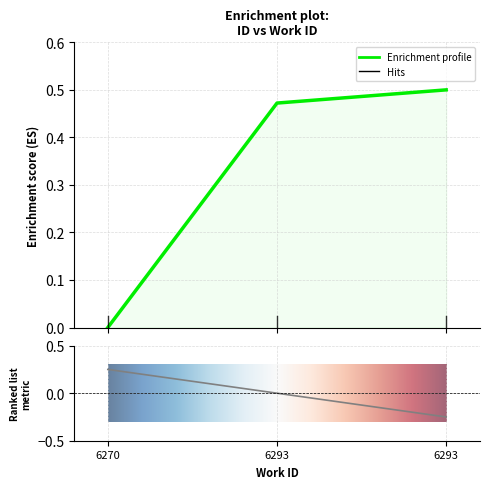

The chart shows a value of 0.5 at 6293. True or false?

True